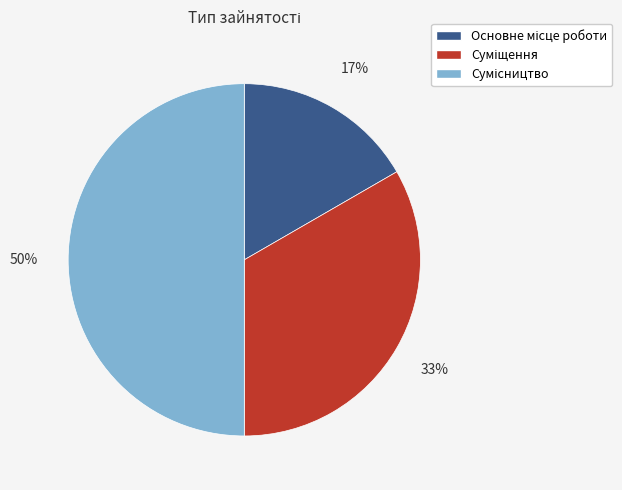

Count the number of slices in the pie.

3